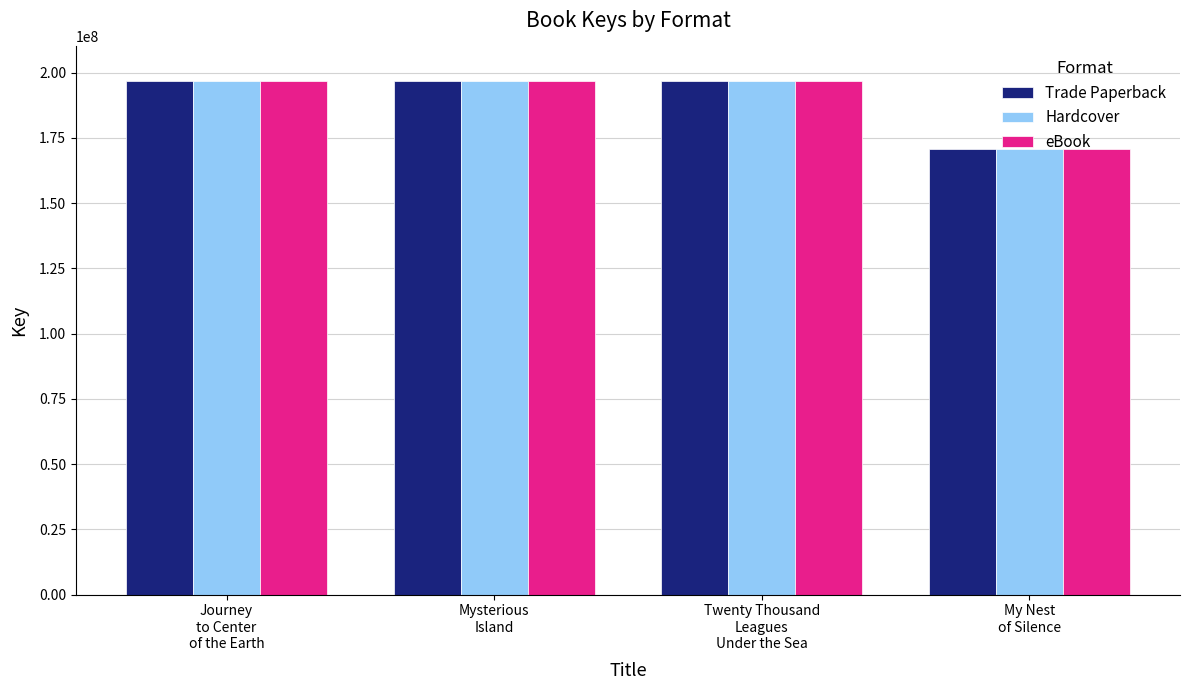

What is the sum of all Hardcover values?

760567733